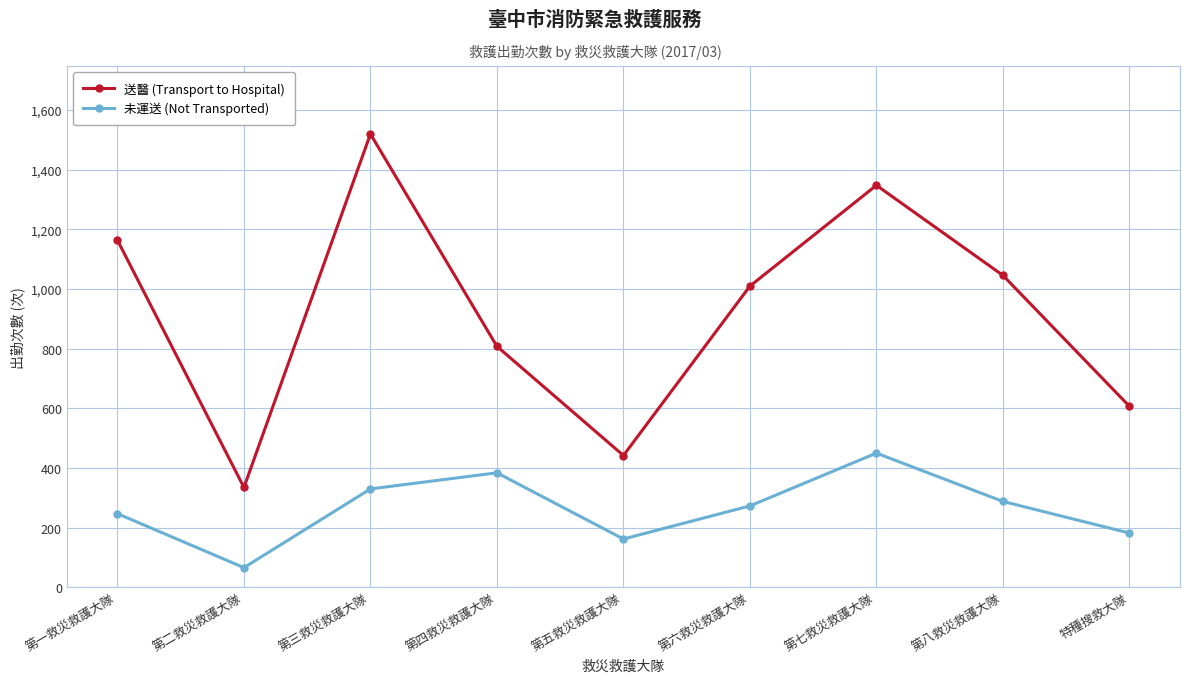

Between 第二救災救護大隊 and 第七救災救護大隊, which series saw the biggest shift?

送醫 (Transport to Hospital)